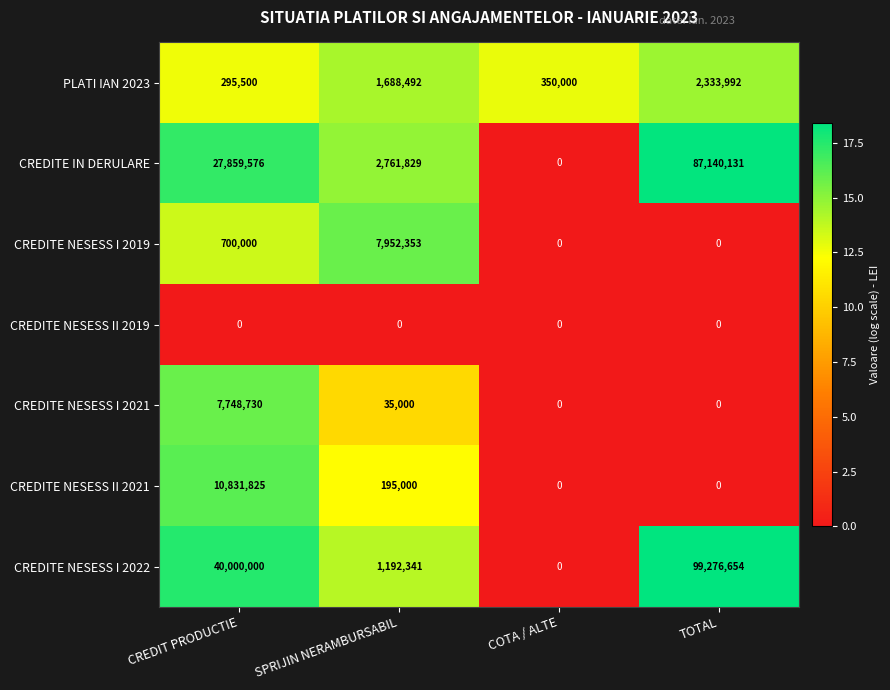

What is the sum of all CREDITE NESESS II 2021 values?

11026825